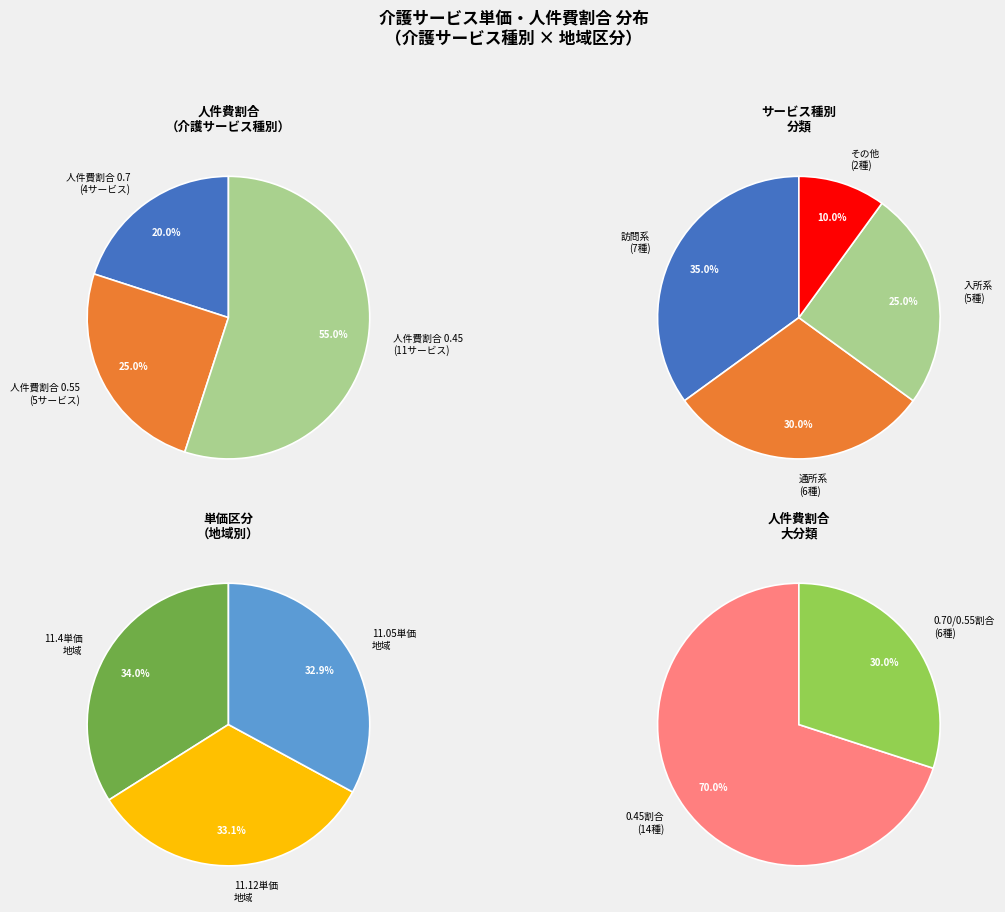

Does 看護小規模多機能型居宅介護 represent more than half of the total?

No